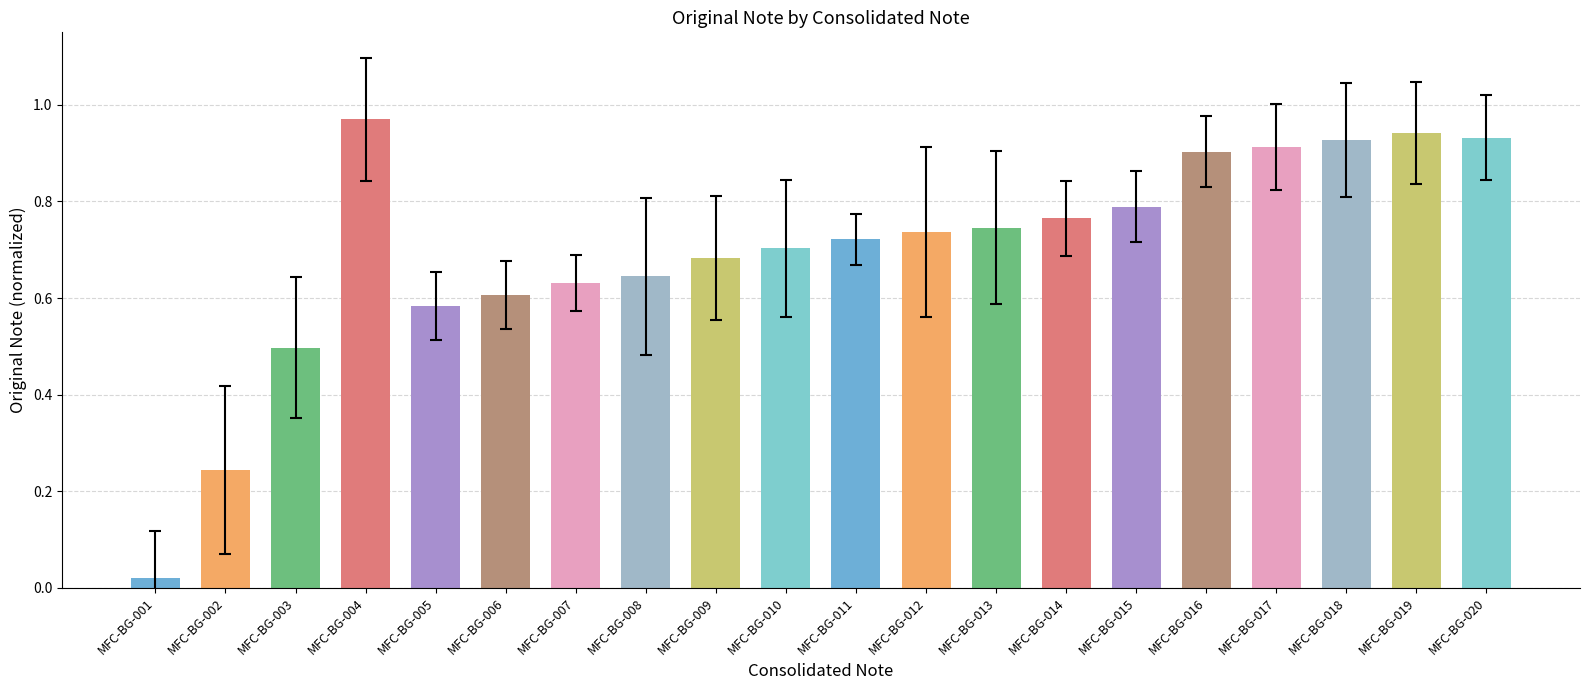

What is the value of the 3rd bar from the left?

0.5